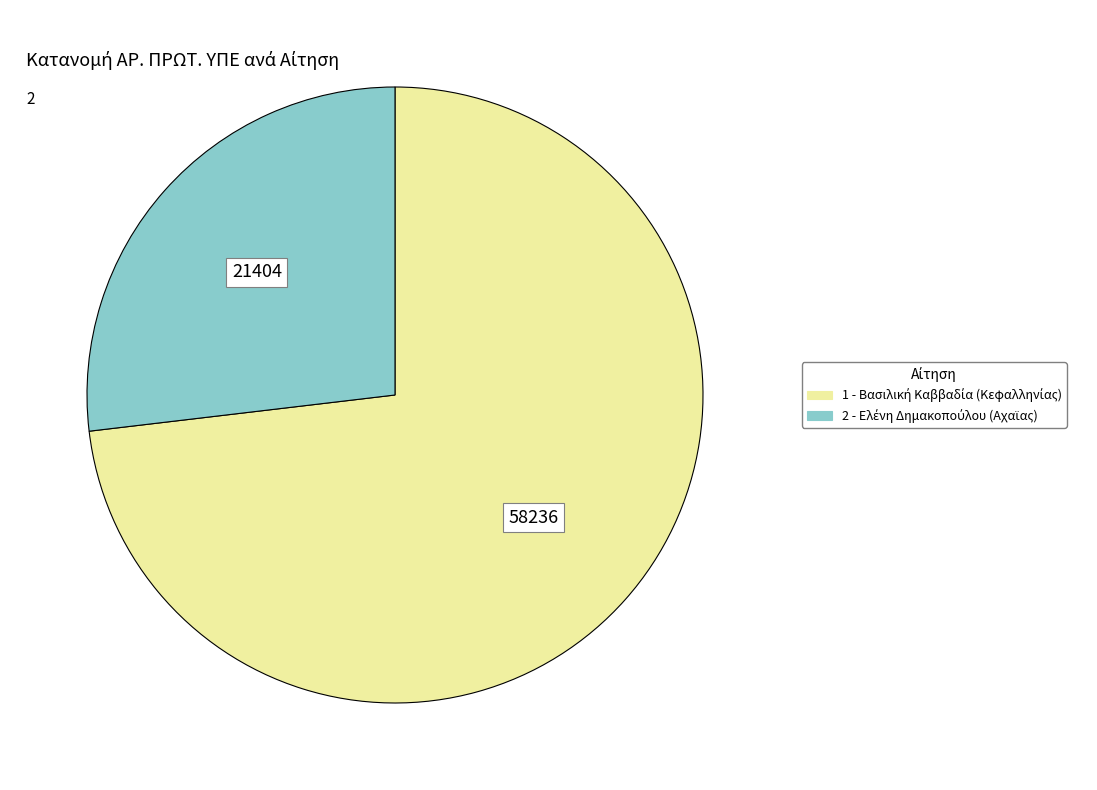

Is there a majority slice in this chart?

Yes